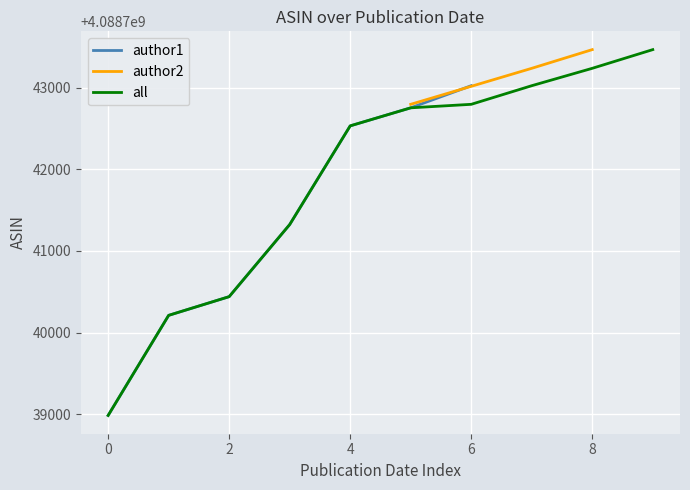

Is it true that the value at 2007-02-02 is 5754275567?

False